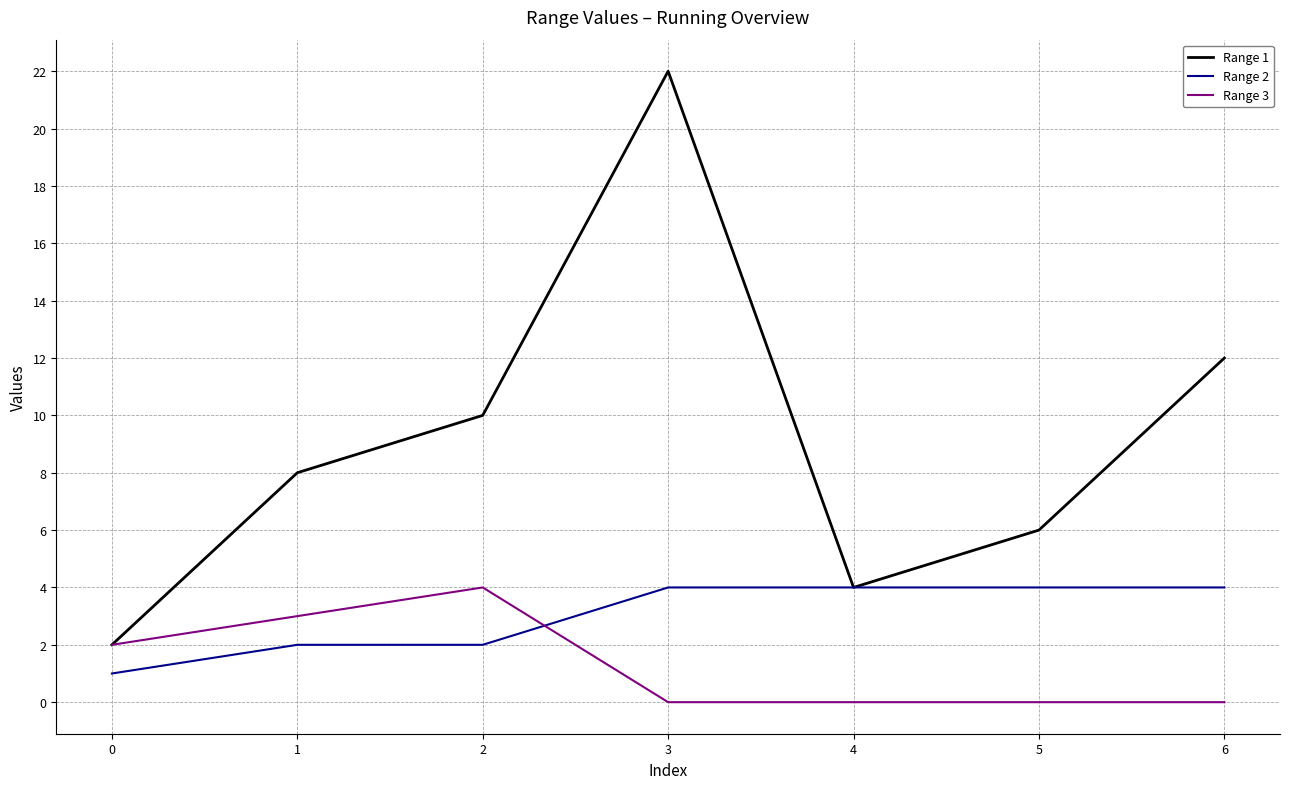

True or false: Range 3 and Range 2 intersect in this chart.

True